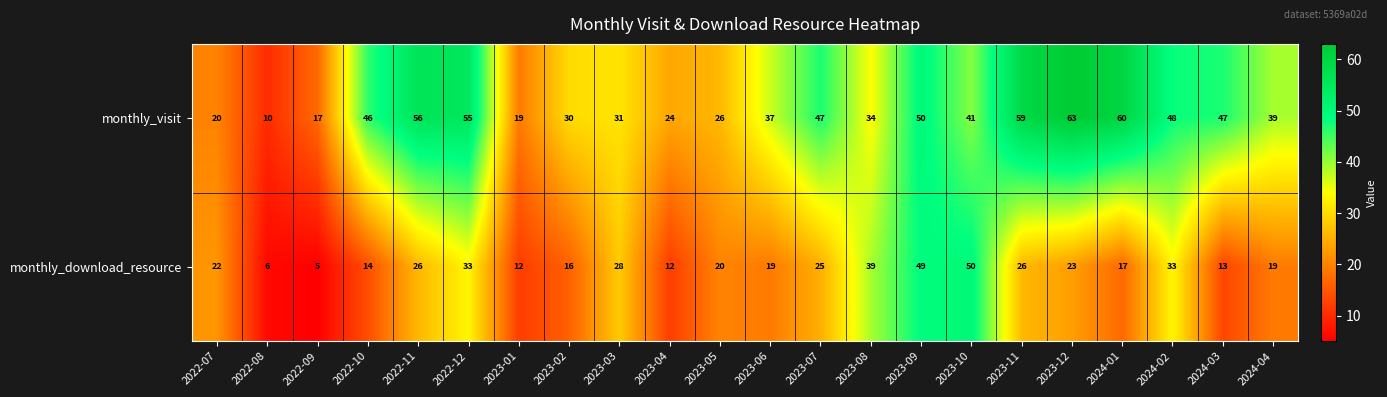

What is the highest value of the monthly_visit series?

63